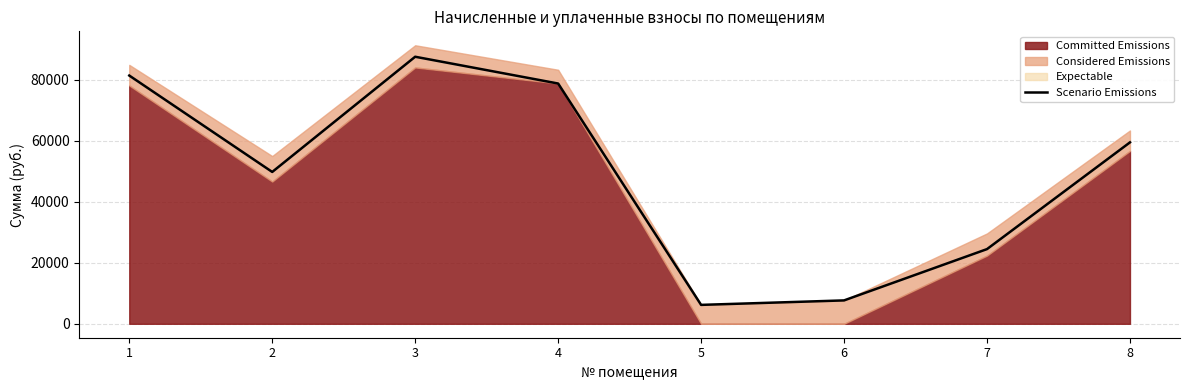

List the labels in order of value, smallest first.

5, 6, 7, 2, 8, 4, 1, 3